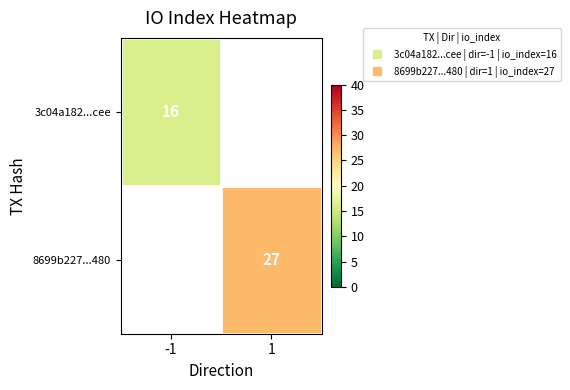

At which category does the chart reach its peak across all series?

1